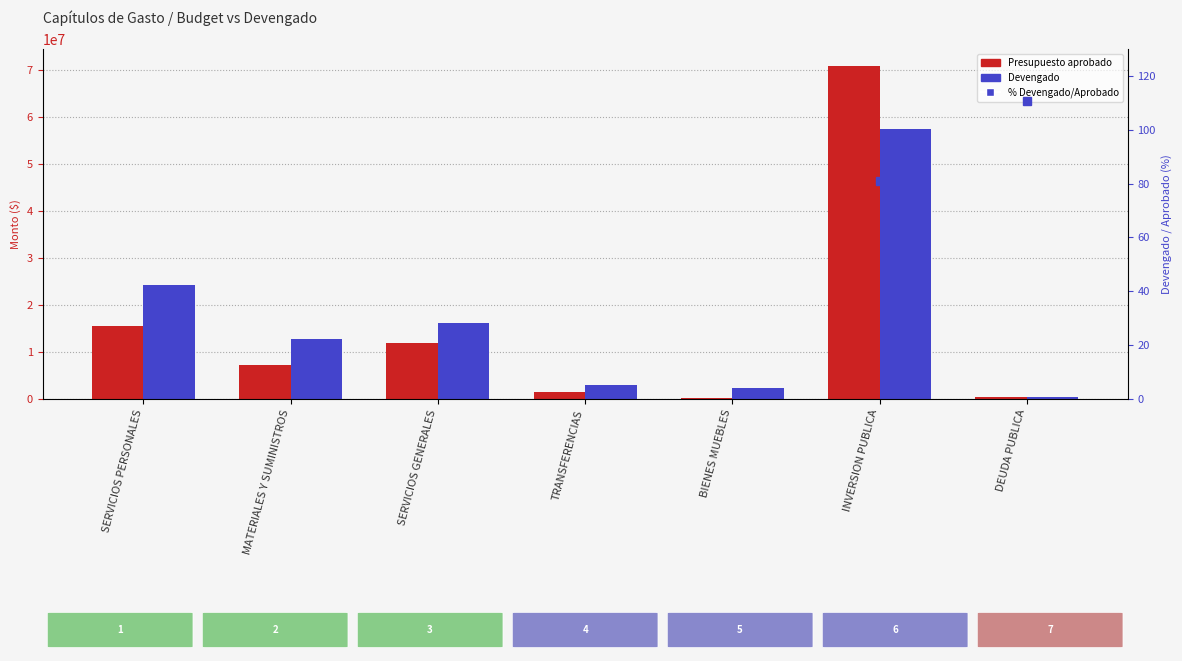

What is the sum of the Devengado values at TRANSFERENCIAS and SERVICIOS GENERALES?

19290126.1